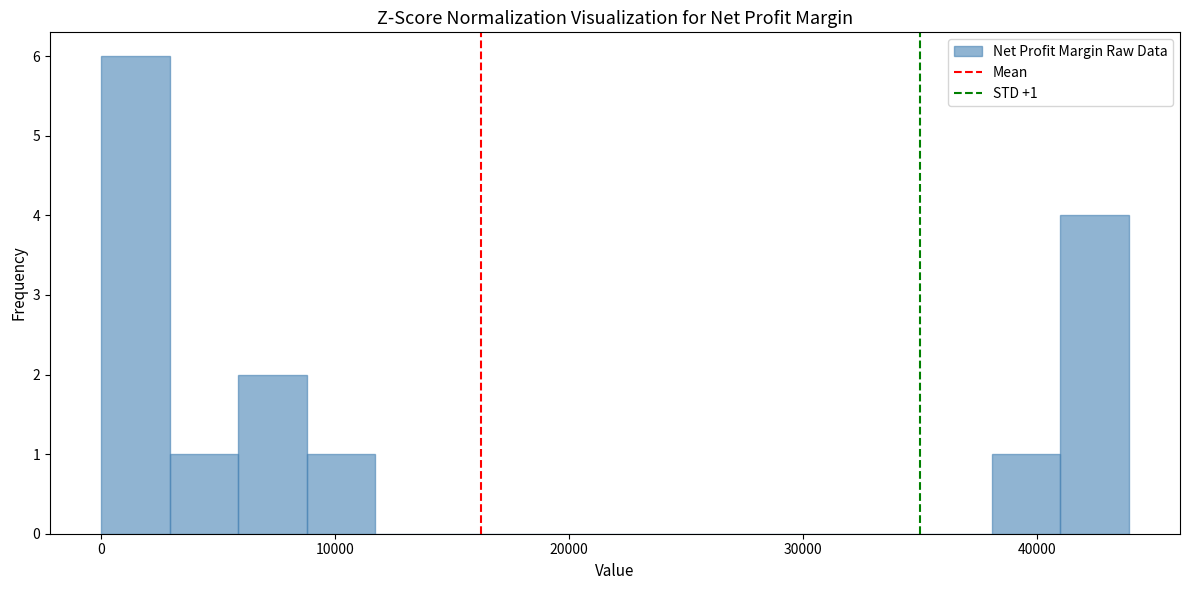

Around what value on the x-axis is the tallest bar? Give the approximate position of its centre, as read against the axis.

1000